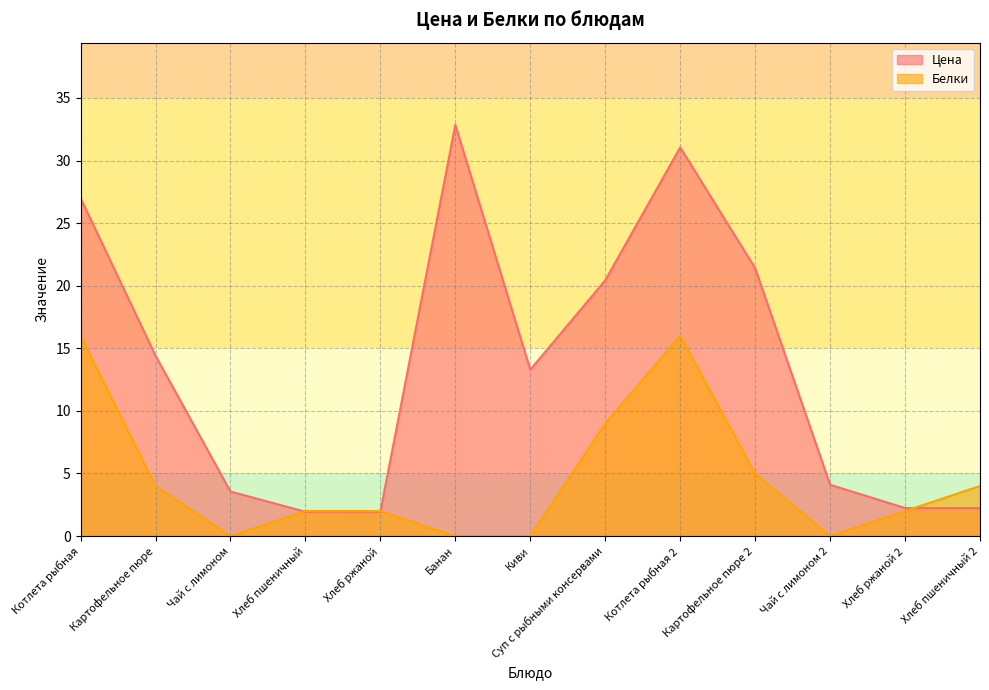

How many lines are shown in the chart?

2